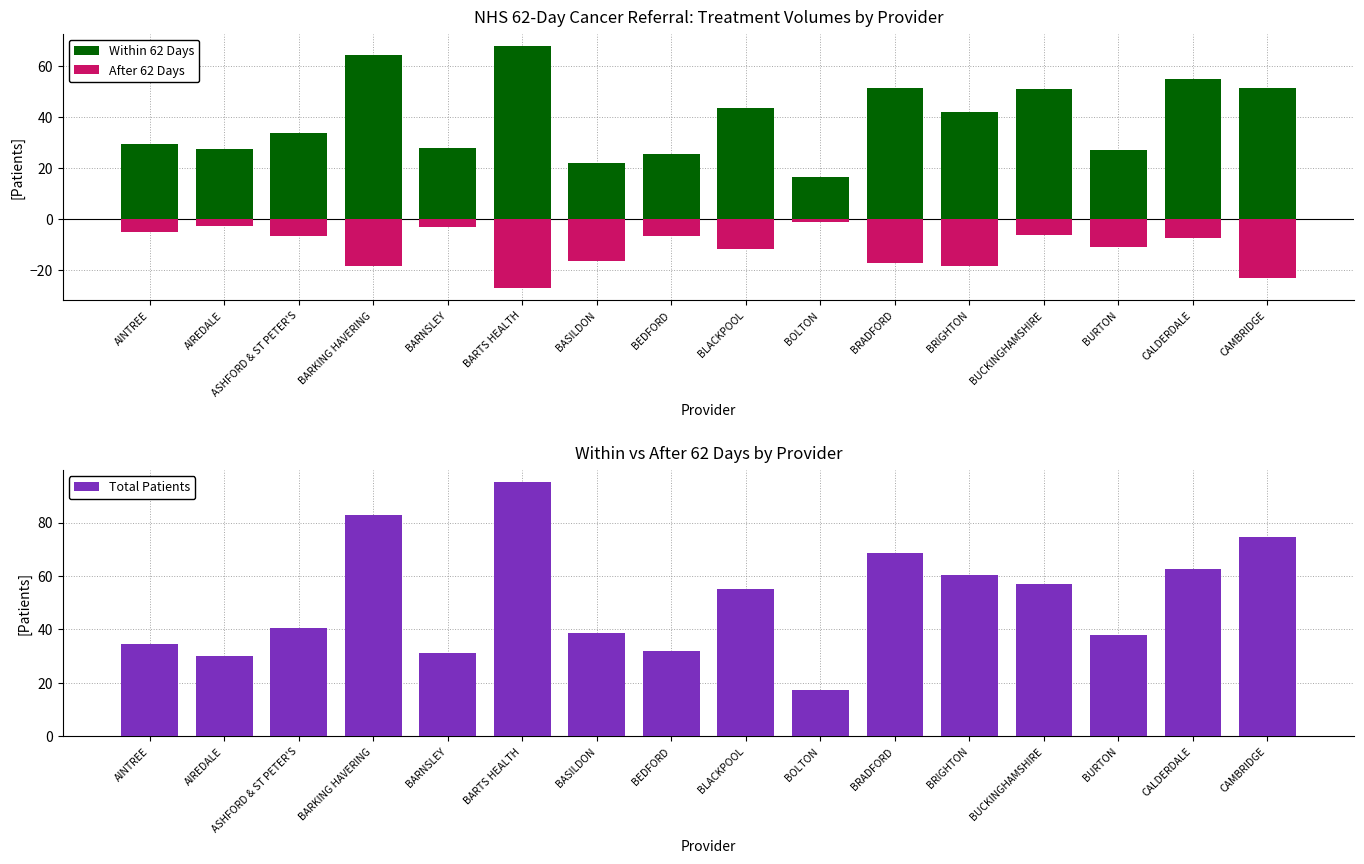

The Within 62 Days series shows 22.0 at BASILDON. True or false?

True